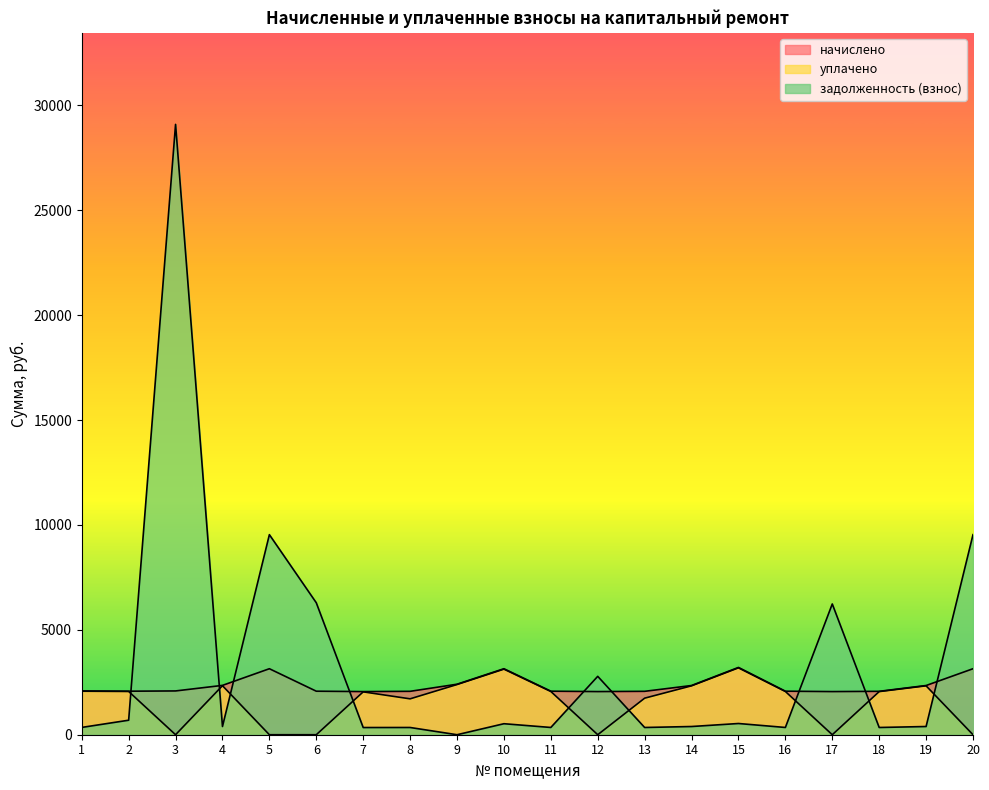

Is the value of задолженность (взнос) at 9 greater than the value of начислено at 9?

No